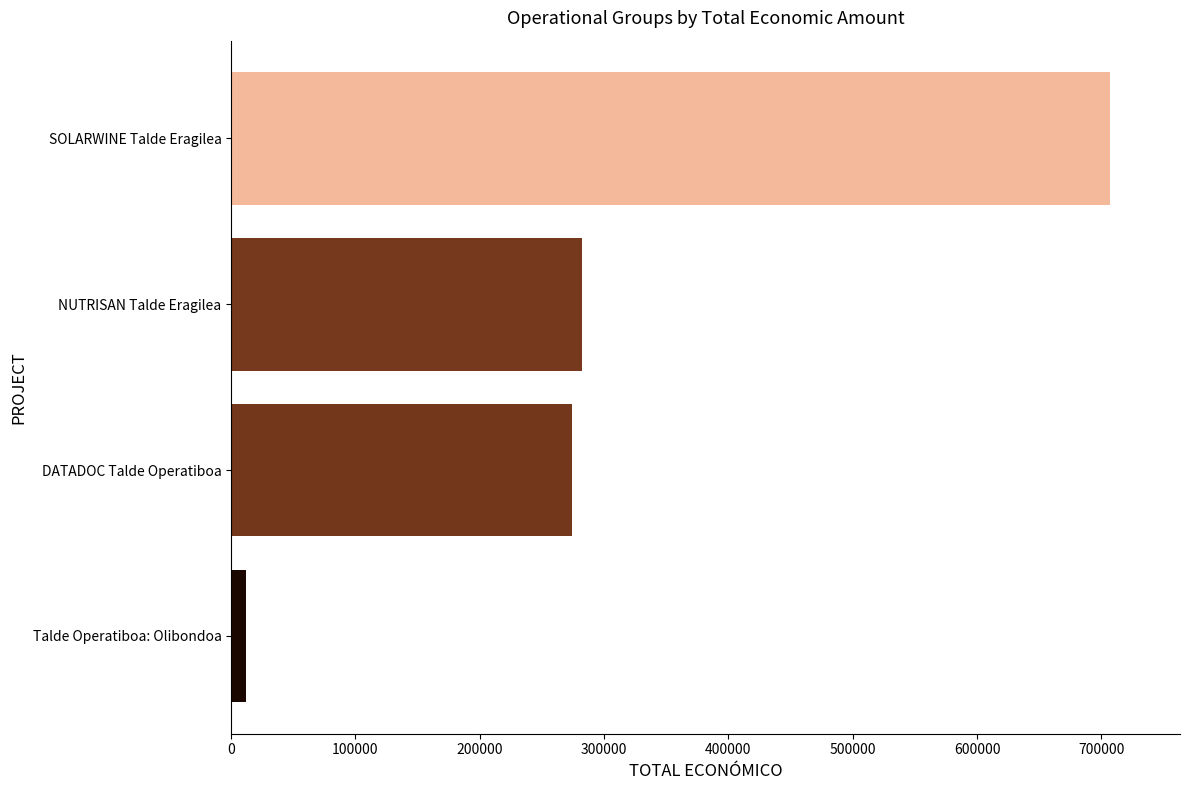

The chart shows a value of 274183 at DATADOC Talde Operatiboa. True or false?

True